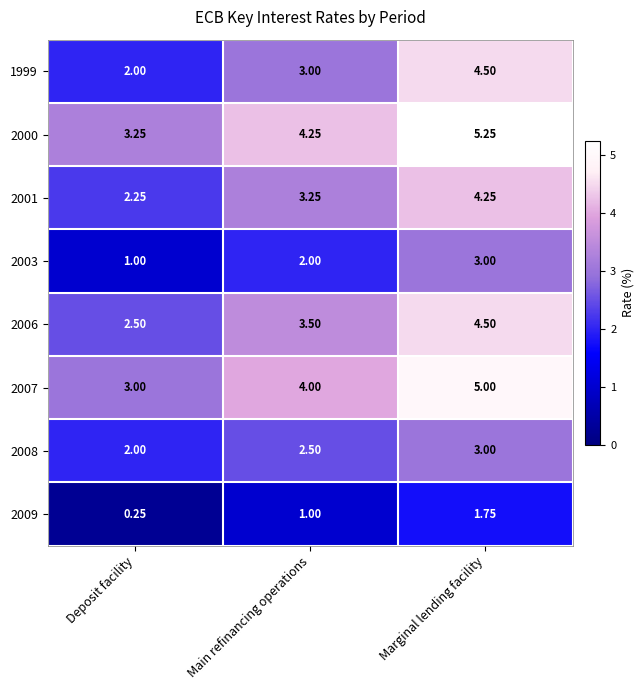

Rank the categories by 2003 value from highest to lowest.

Marginal lending facility, Main refinancing operations, Deposit facility